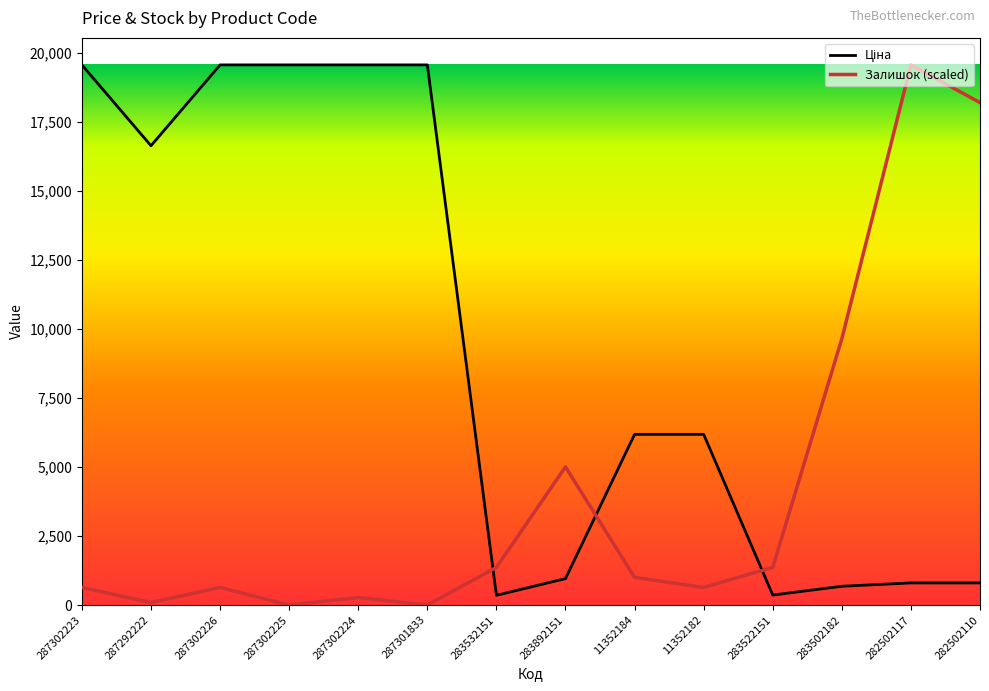

What is the total value across all series at 283892151?

5963.4